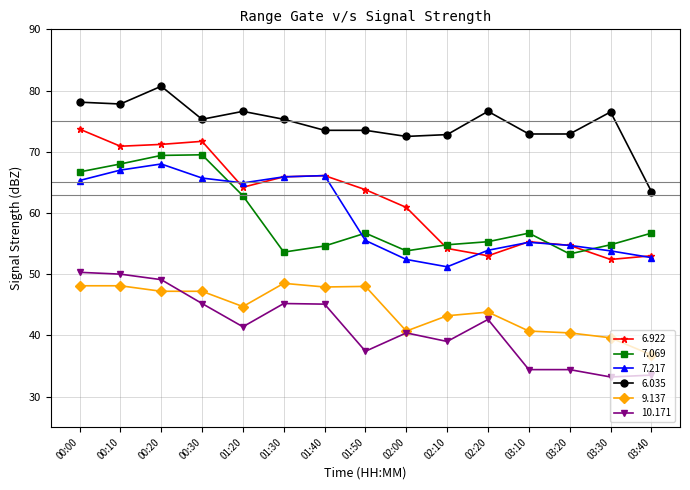

Which series has the largest total across all categories?

6.035